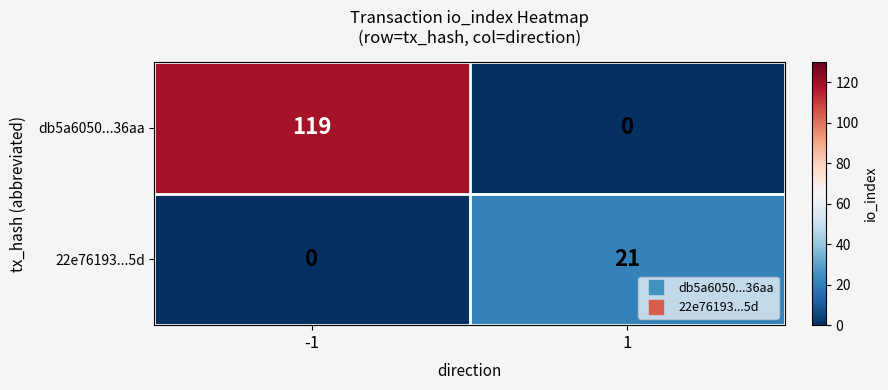

List the series in order of their overall mean, lowest first.

22e76193...5d, db5a6050...36aa